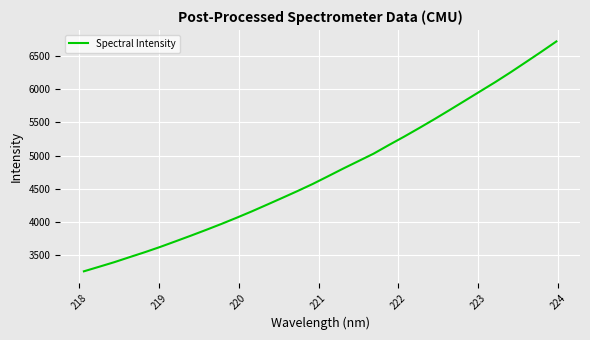

What is the minimum value shown in the chart?

3258.5